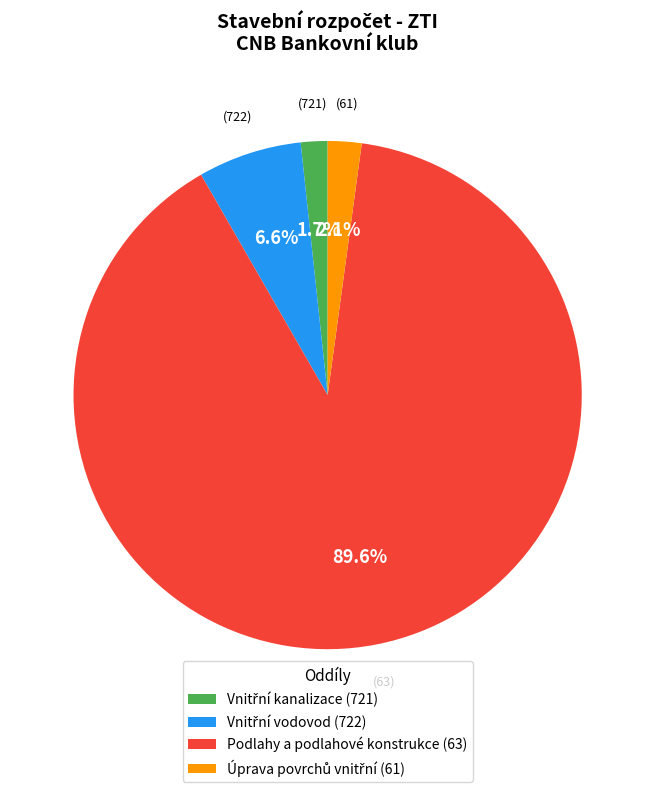

To the nearest percent, what is the difference between the largest and smallest slice percentages?

88%